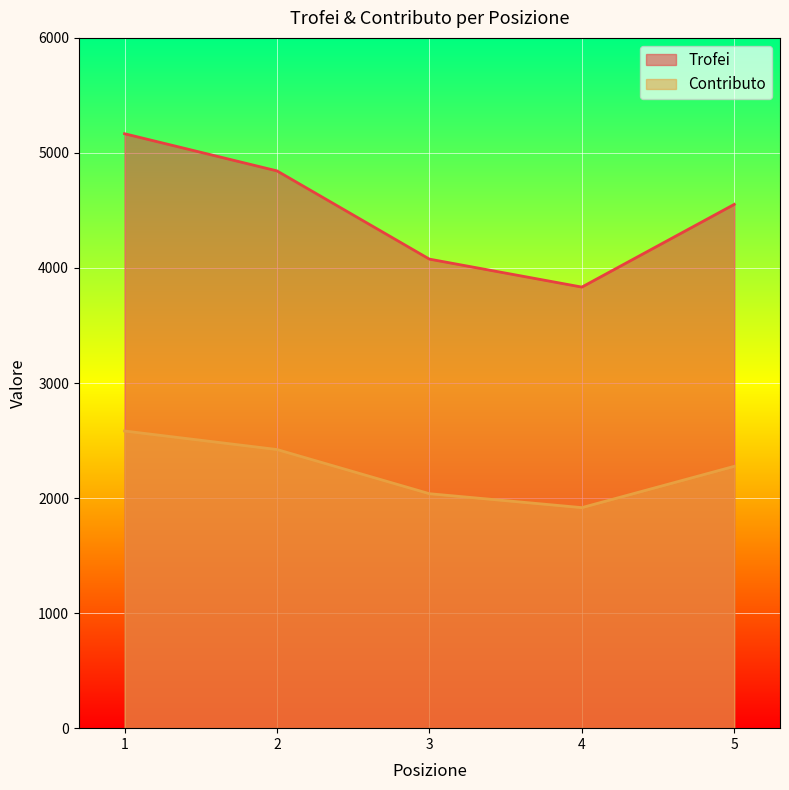

Between 2 and 4, which is larger?

2